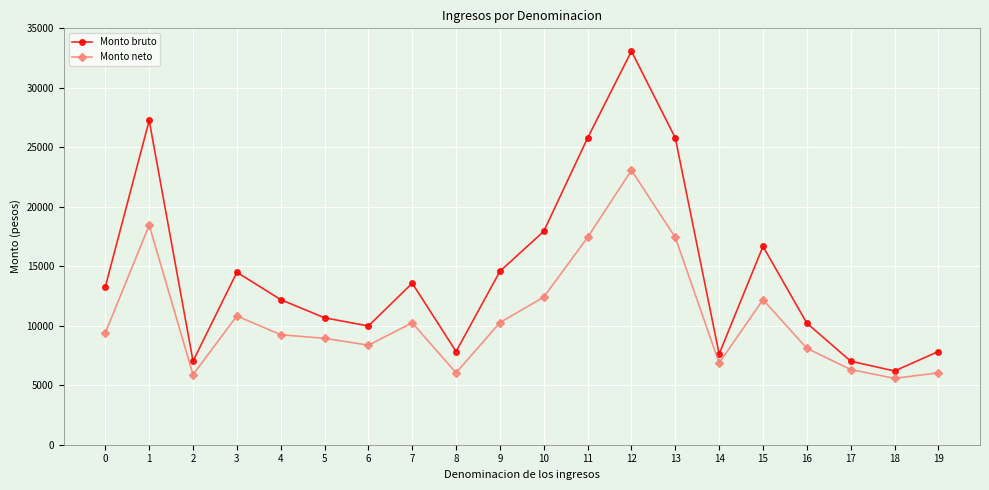

What is the approximate value of Monto bruto at 18?

6195.8